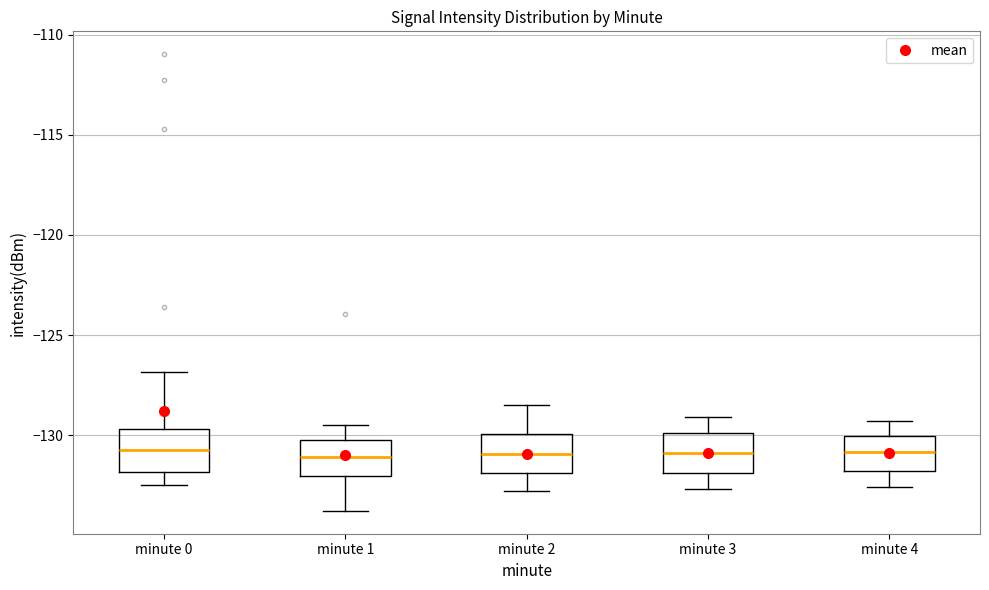

Reading left to right, read every box against the y-axis: the position of its median line, the range the box covers, and the ends of its whiskers. The values are not printed on the chart, so give them approximately, as read against the axis.

minute 0: median -130.5, box -132.0 to -129.5, whiskers -132.5 to -127.0
minute 1: median -131.0, box -132.0 to -130.0, whiskers -134.0 to -129.5
minute 2: median -131.0, box -132.0 to -130.0, whiskers -133.0 to -128.5
minute 3: median -131.0, box -132.0 to -130.0, whiskers -132.5 to -129.0
minute 4: median -131.0, box -132.0 to -130.0, whiskers -132.5 to -129.5